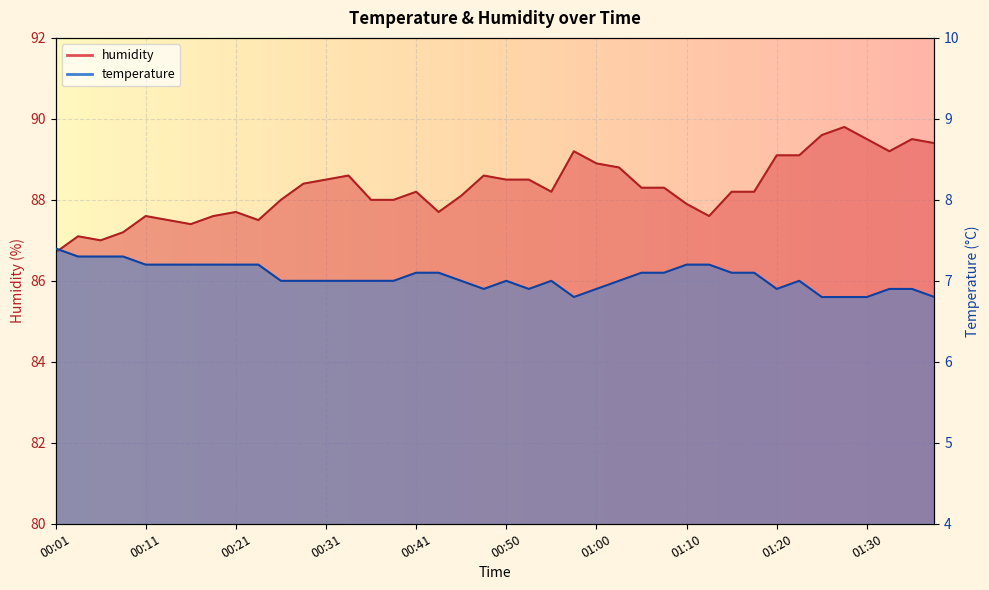

Reading left to right, extract all data points from this chart.

temperature: 7.4	7.3	7.3	7.3	7.2	7.2	7.2	7.2	7.2	7.2	7.0	7.0	7.0	7.0	7.0	7.0	7.1	7.1	7.0	6.9	7.0	6.9	7.0	6.8	6.9	7.0	7.1	7.1	7.2	7.2	7.1	7.1	6.9	7.0	6.8	6.8	6.8	6.9	6.9	6.8
humidity: 86.7	87.1	87.0	87.2	87.6	87.5	87.4	87.6	87.7	87.5	88.0	88.4	88.5	88.6	88.0	88.0	88.2	87.7	88.1	88.6	88.5	88.5	88.2	89.2	88.9	88.8	88.3	88.3	87.9	87.6	88.2	88.2	89.1	89.1	89.6	89.8	89.5	89.2	89.5	89.4